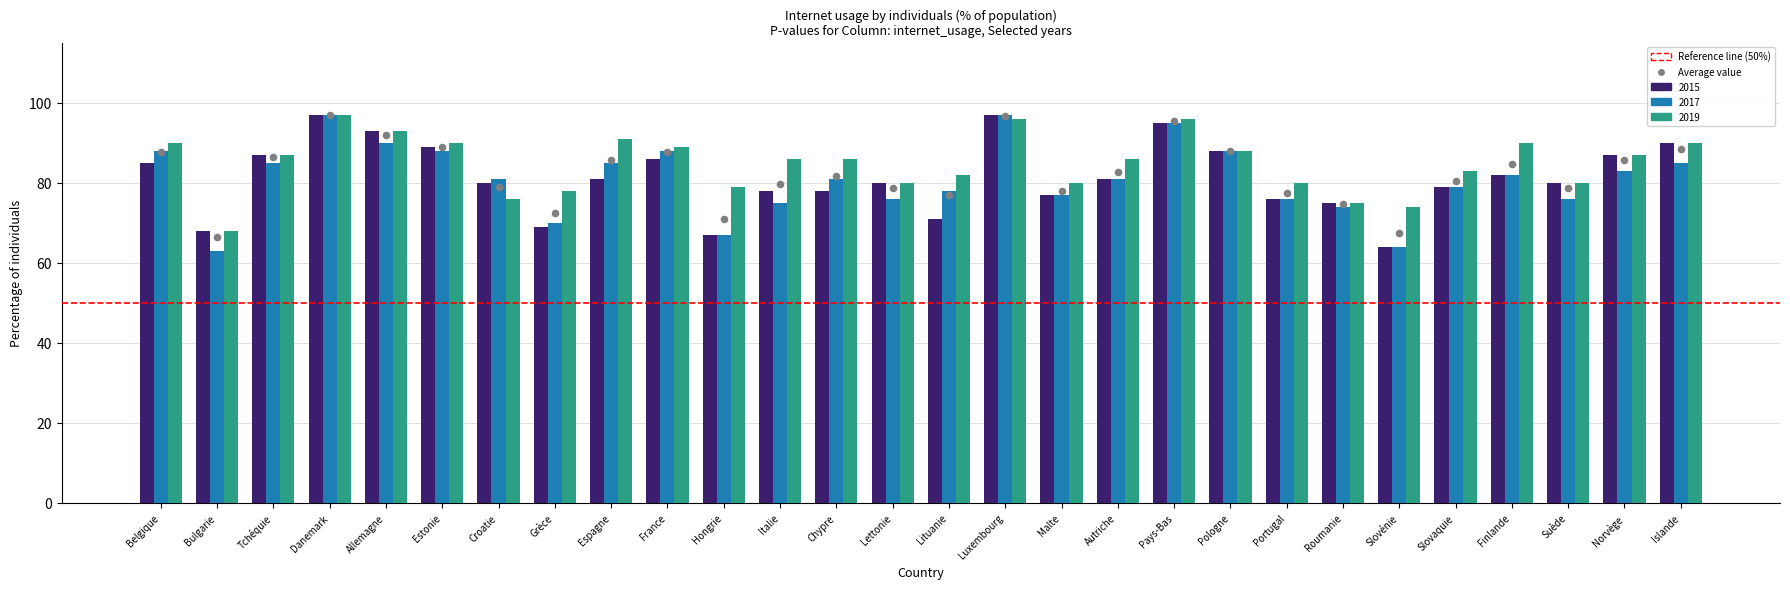

Which series reaches the maximum Y coordinate?

2015